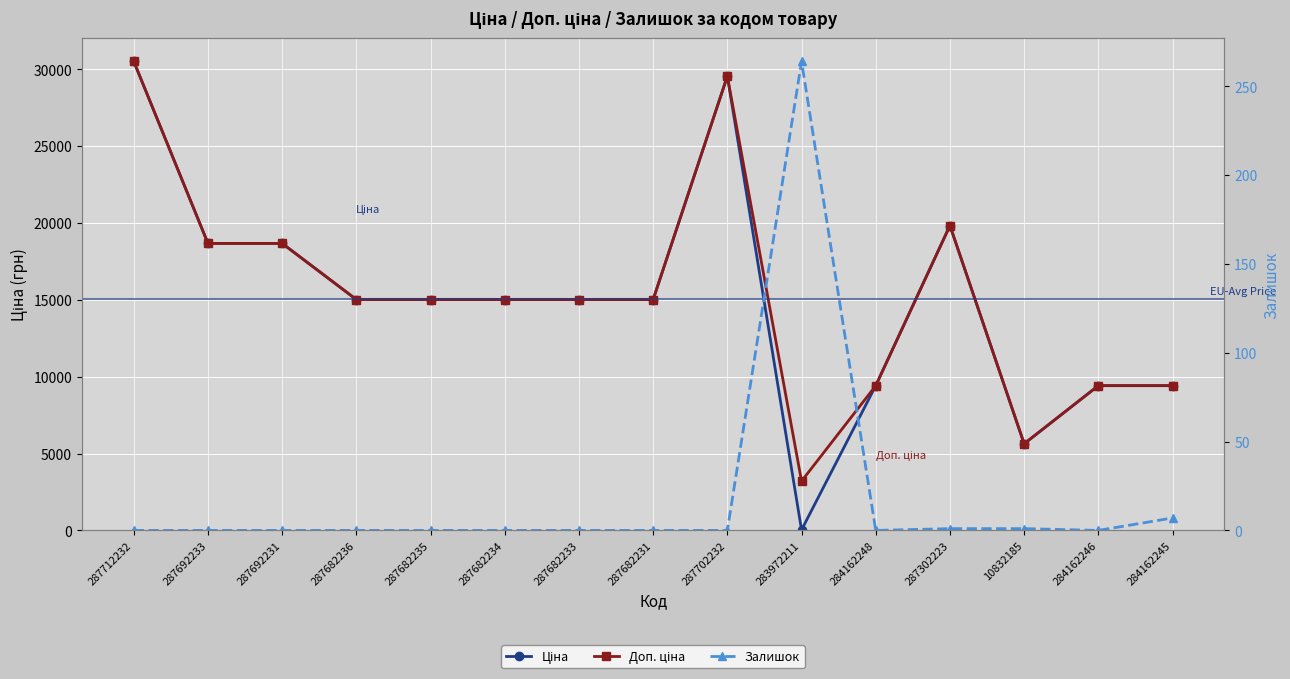

How many values in the Ціна series exceed 15019?

10